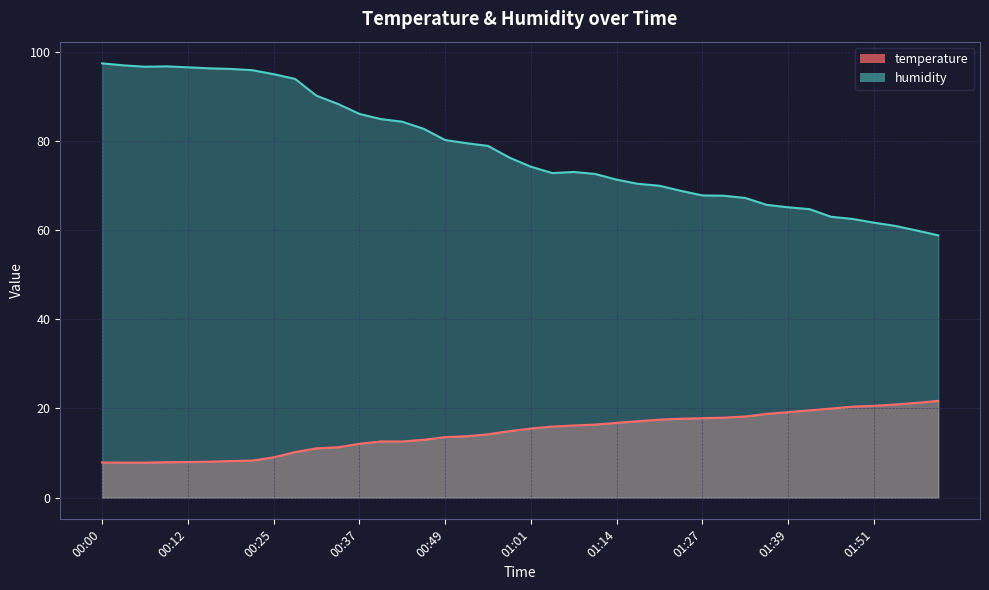

True or false: humidity and temperature cross at least once.

False